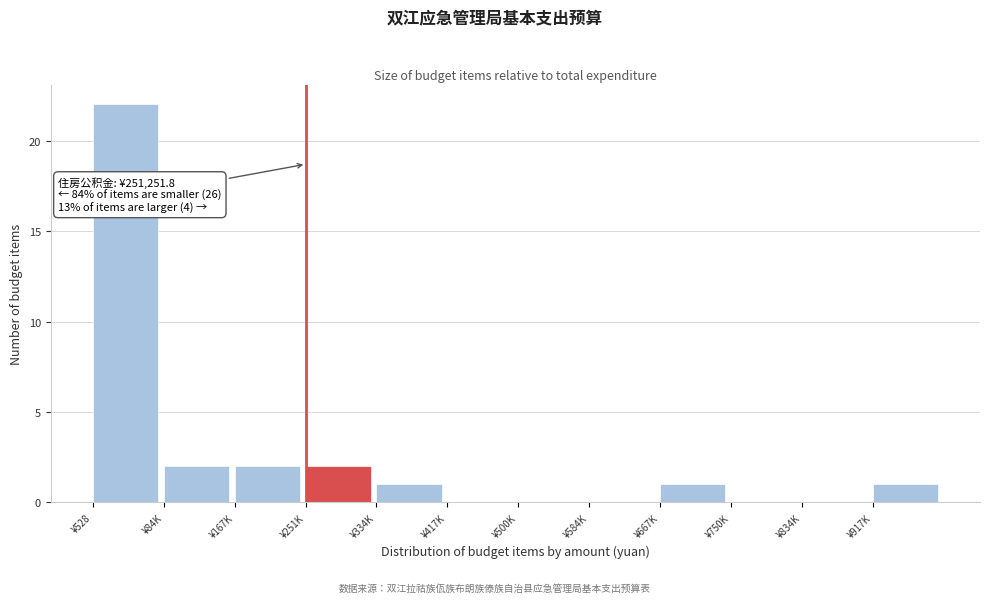

Reading right to left, transcribe all the data shown in this chart.

¥917K=1	¥834K=0	¥750K=0	¥667K=1	¥584K=0	¥500K=0	¥417K=0	¥334K=1	¥251K=2	¥167K=2	¥84K=2	¥528=22